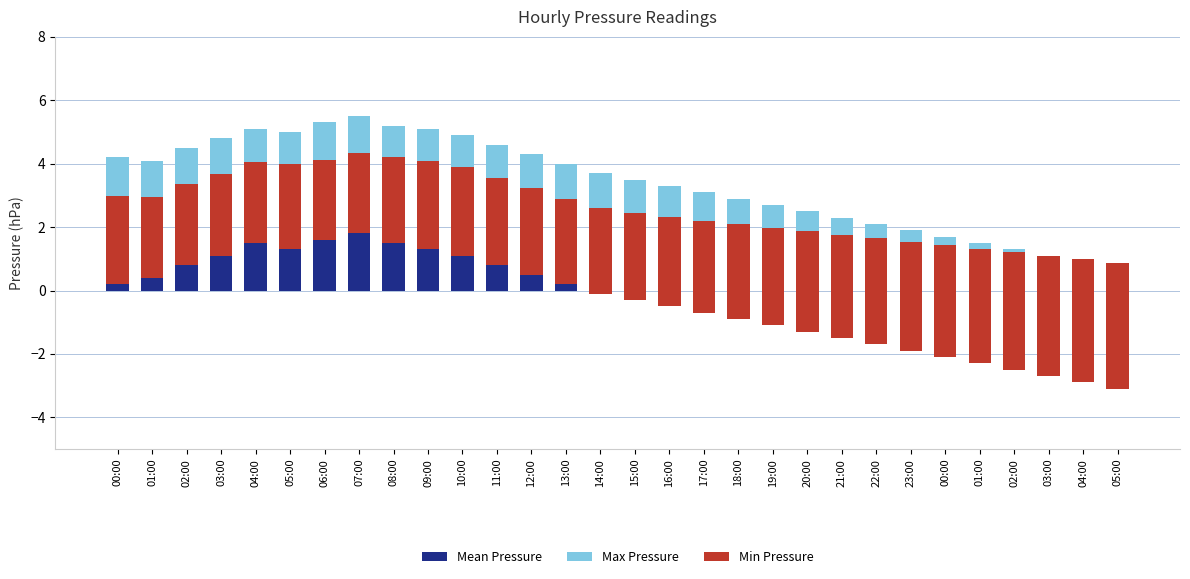

At how many categories does at least one series exceed 1?

28